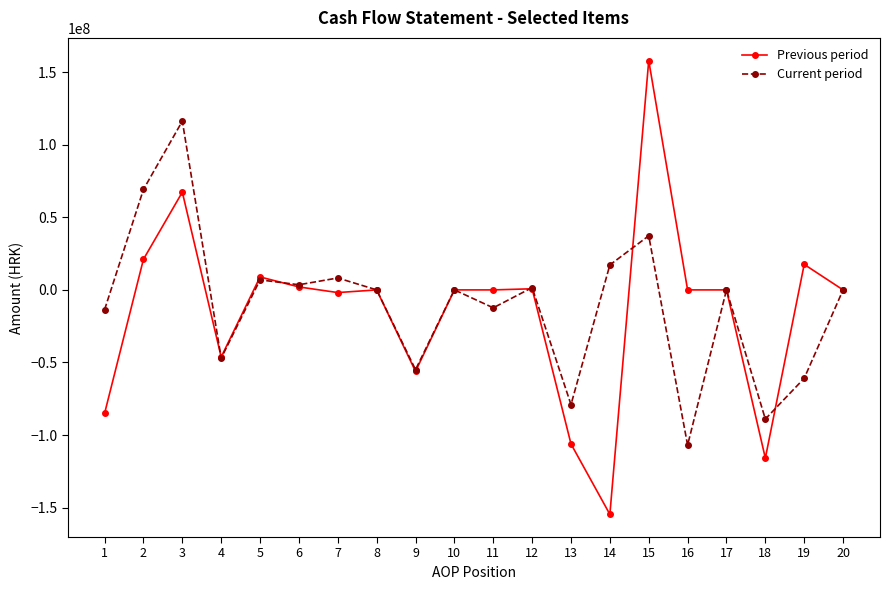

Is the value of Current period at 13 greater than the value of Previous period at 2?

No